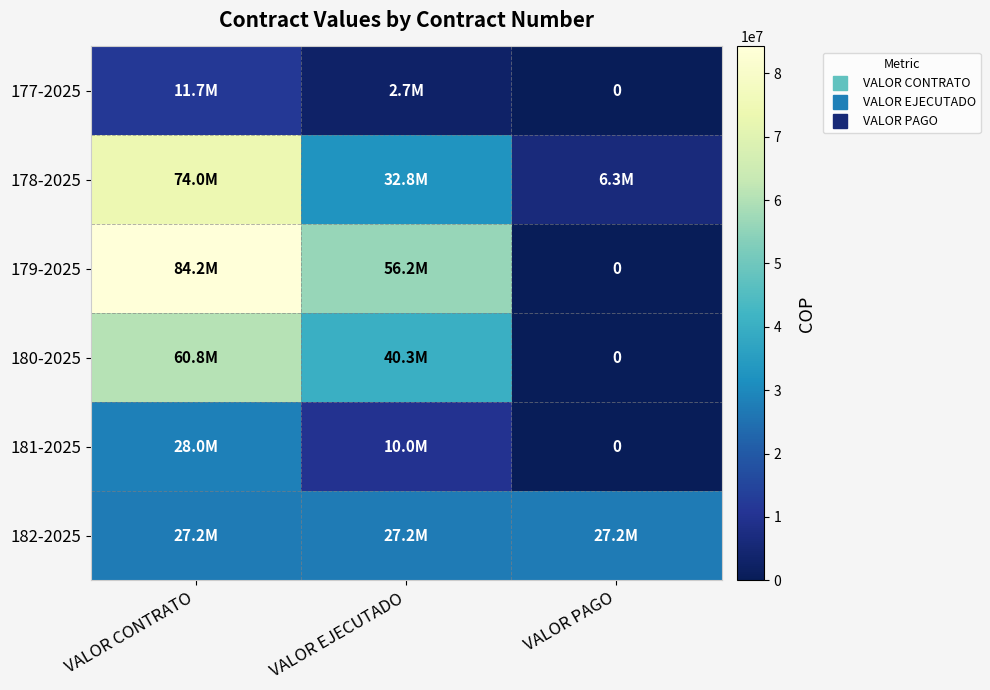

What is the sum of all 177-2025 values?

14400000.0